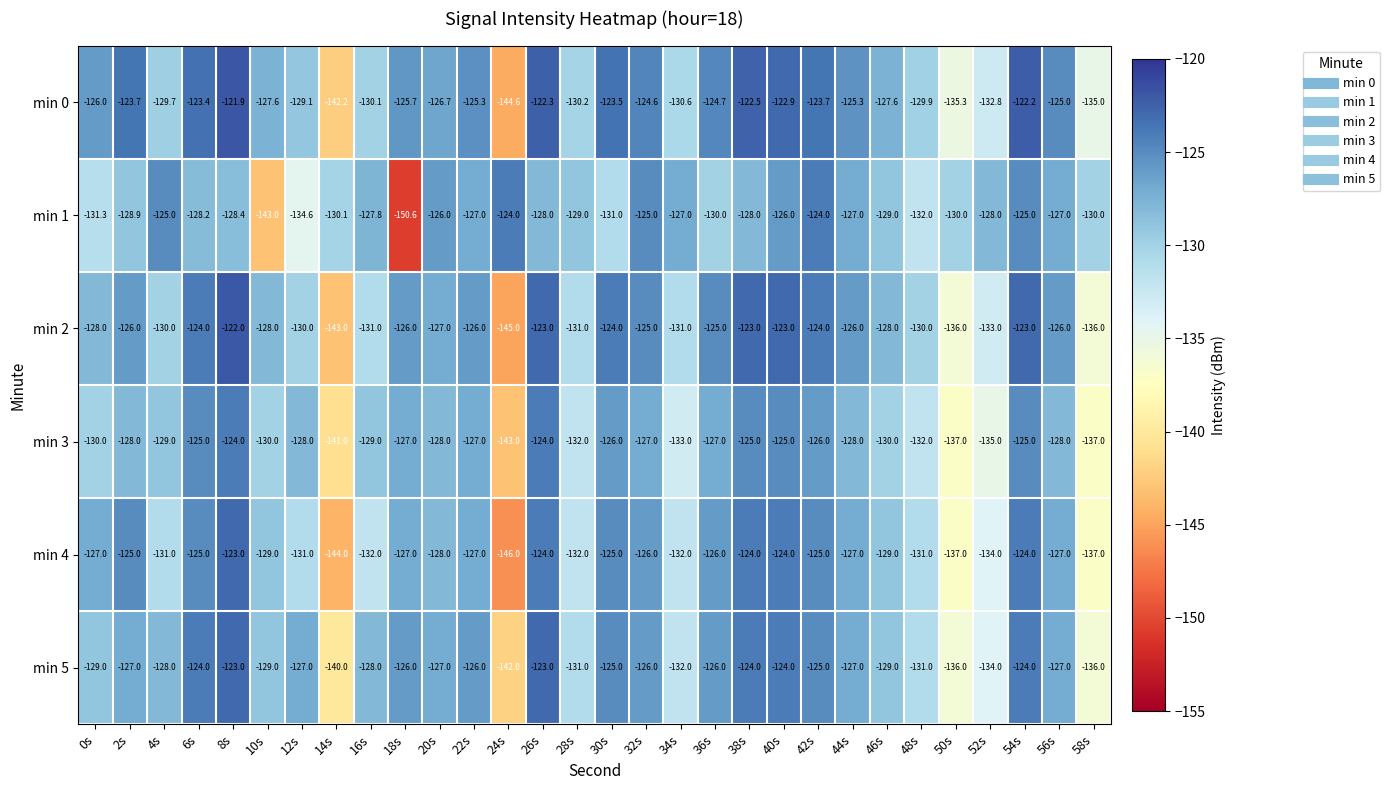

What is the total value across all series at 40s?

-744.9